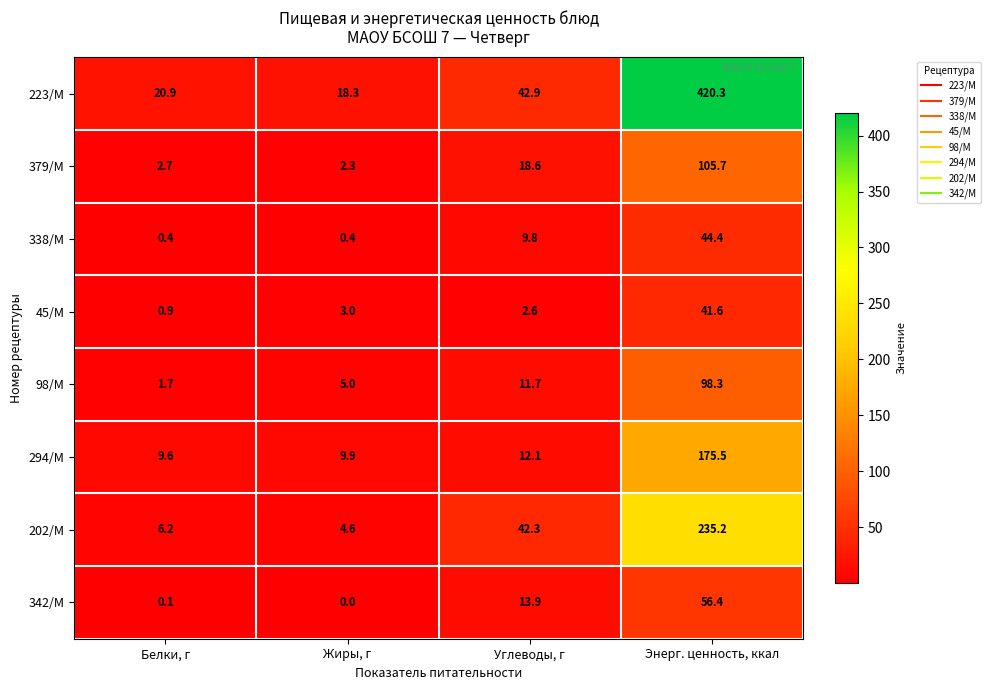

What is the maximum value for 202/М?

235.2